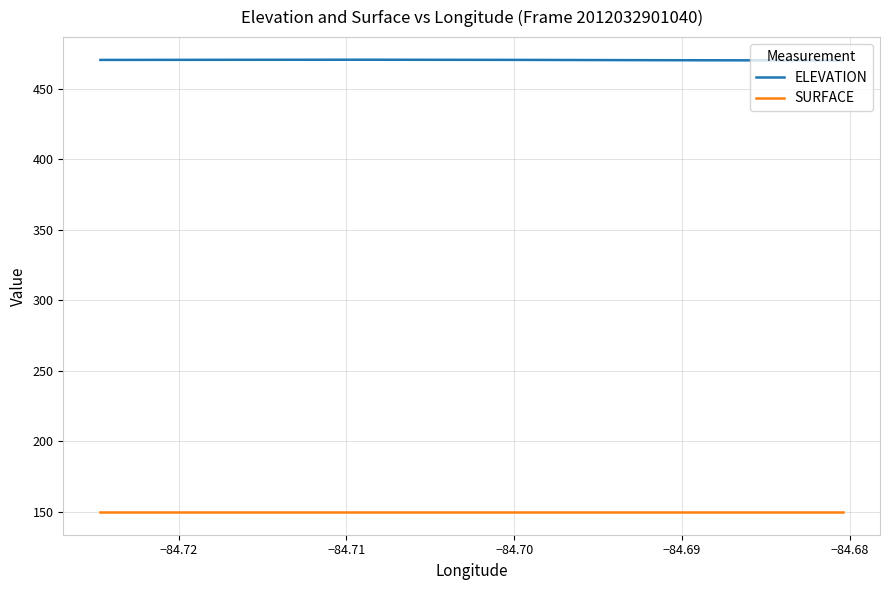

What is the minimum value shown in the chart?

149.6